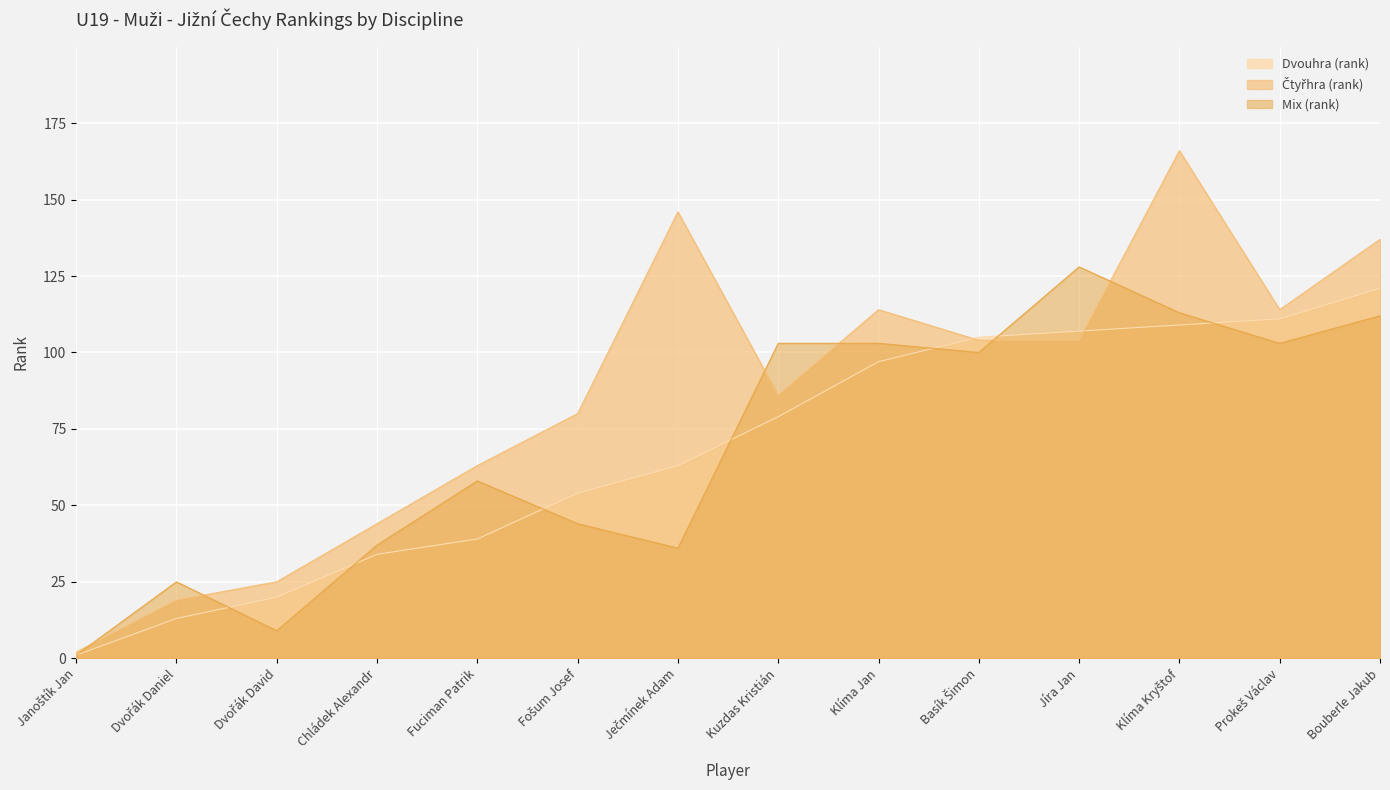

Which category has the highest value across all series?

Klíma Kryštof